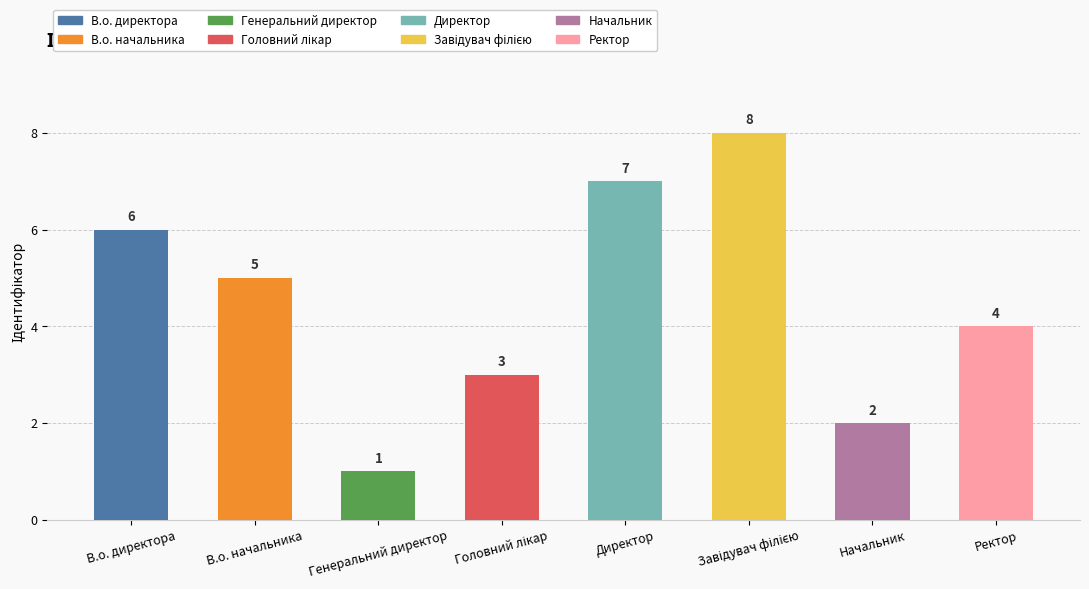

Where does the data first go above 5?

В.о. директора